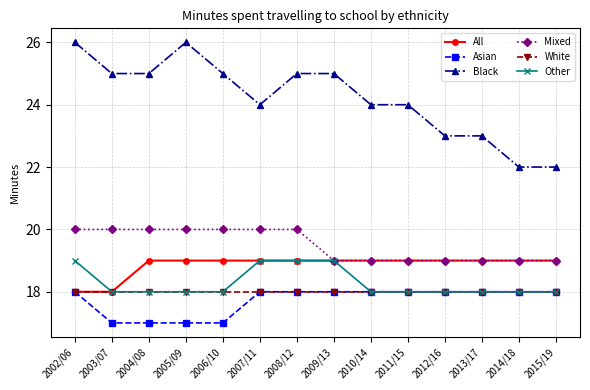

Reading left to right, what are all the values shown in this chart?

All: 2002/06=18	2003/07=18	2004/08=19	2005/09=19	2006/10=19	2007/11=19	2008/12=19	2009/13=19	2010/14=19	2011/15=19	2012/16=19	2013/17=19	2014/18=19	2015/19=19
Asian: 2002/06=18	2003/07=17	2004/08=17	2005/09=17	2006/10=17	2007/11=18	2008/12=18	2009/13=18	2010/14=18	2011/15=18	2012/16=18	2013/17=18	2014/18=18	2015/19=18
Black: 2002/06=26	2003/07=25	2004/08=25	2005/09=26	2006/10=25	2007/11=24	2008/12=25	2009/13=25	2010/14=24	2011/15=24	2012/16=23	2013/17=23	2014/18=22	2015/19=22
Mixed: 2002/06=20	2003/07=20	2004/08=20	2005/09=20	2006/10=20	2007/11=20	2008/12=20	2009/13=19	2010/14=19	2011/15=19	2012/16=19	2013/17=19	2014/18=19	2015/19=19
White: 2002/06=18	2003/07=18	2004/08=18	2005/09=18	2006/10=18	2007/11=18	2008/12=18	2009/13=18	2010/14=18	2011/15=18	2012/16=18	2013/17=18	2014/18=18	2015/19=18
Other: 2002/06=19	2003/07=18	2004/08=18	2005/09=18	2006/10=18	2007/11=19	2008/12=19	2009/13=19	2010/14=18	2011/15=18	2012/16=18	2013/17=18	2014/18=18	2015/19=18